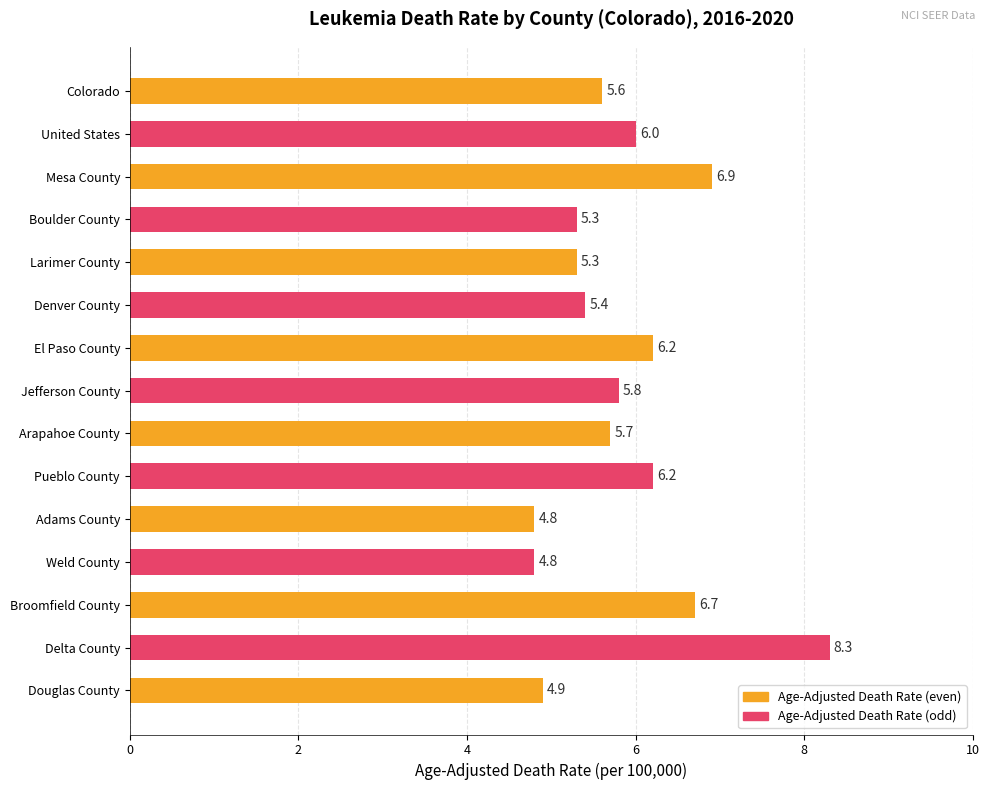

What is the sum of the values at Douglas County and Broomfield County?

11.6